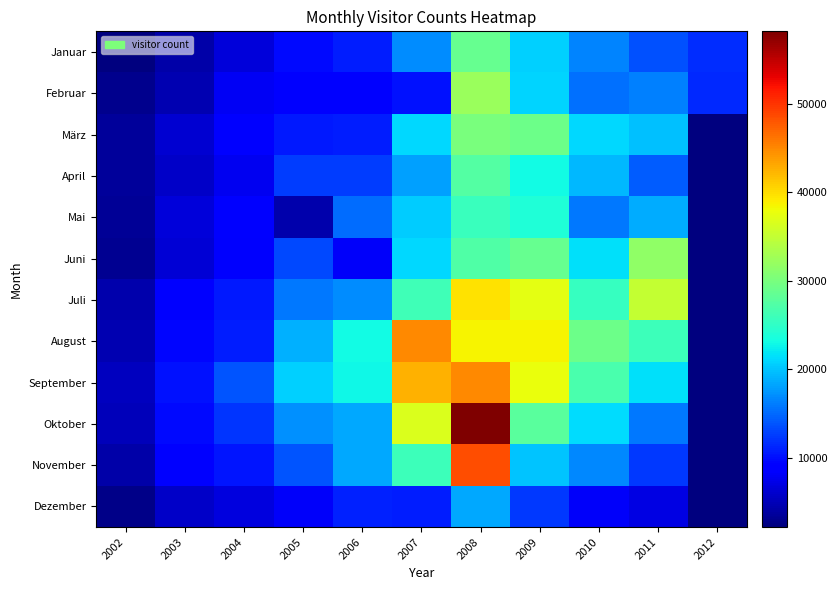

At how many categories does at least one series exceed 53319?

1